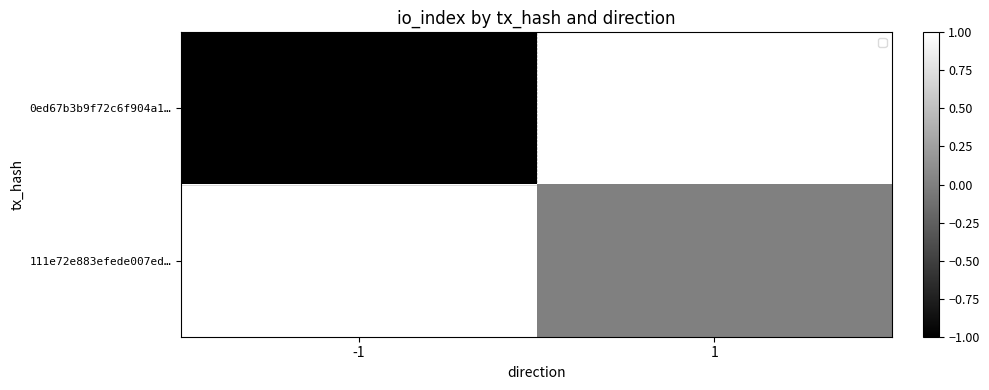

Which category has the highest value in the 0ed67b3b9f72c6f904a1… series?

1